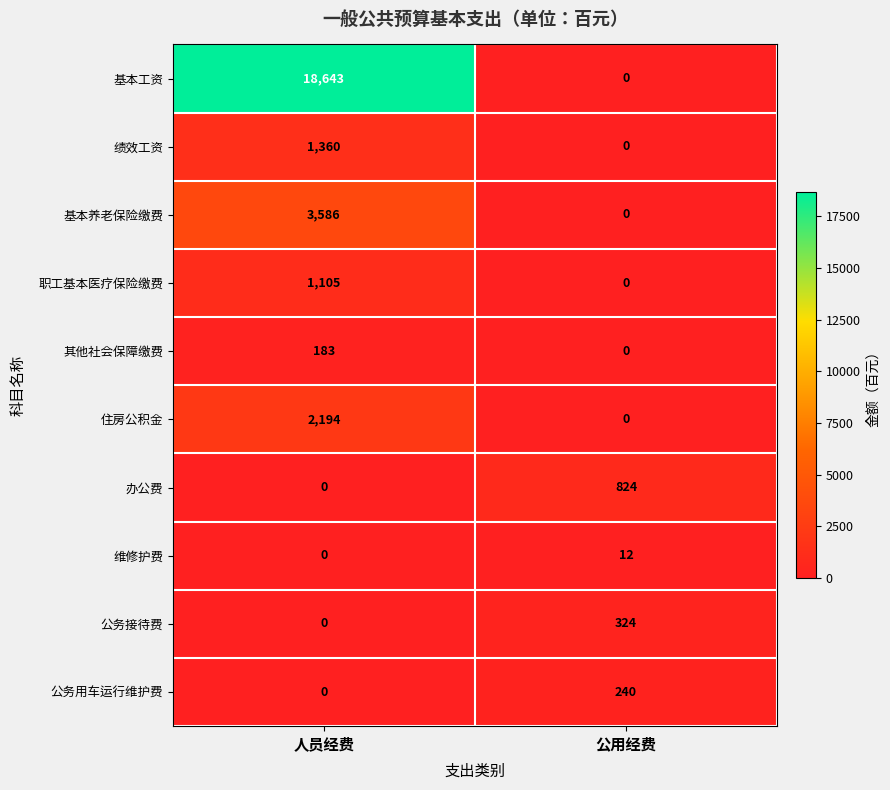

At which label is 基本工资 closest to 9321?

公用经费